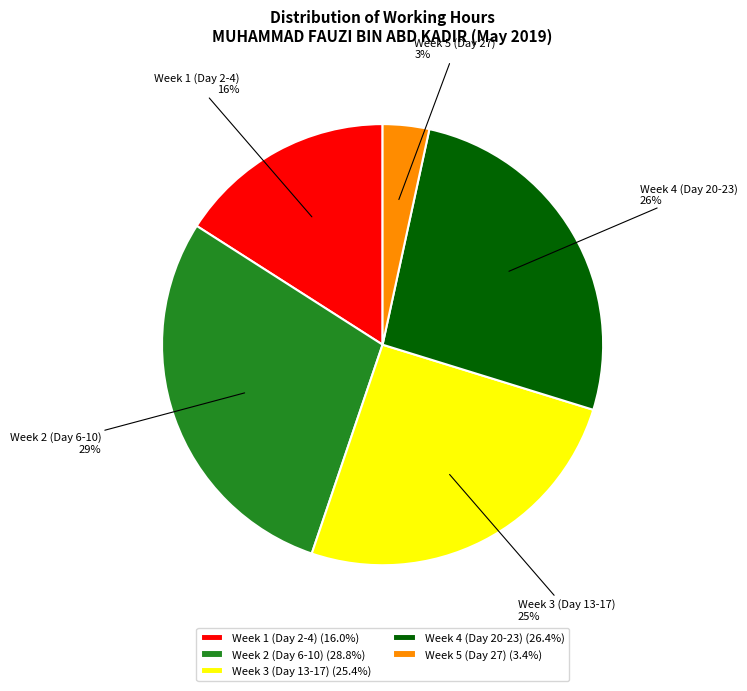

Is Week 2 (Day 6-10) the majority of the pie?

No